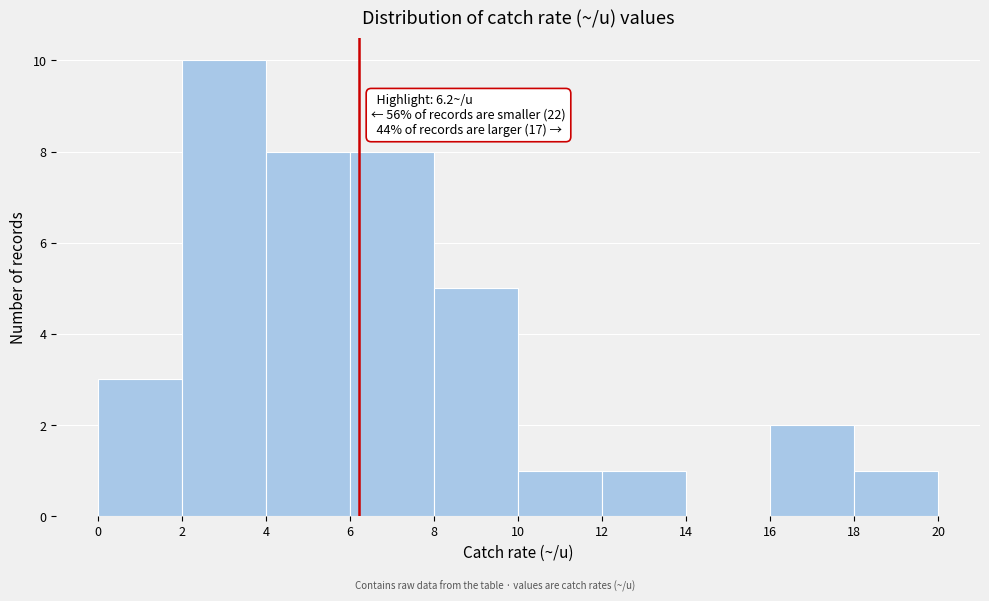

Over which range of the x-axis is the bar tallest?

2 to 4